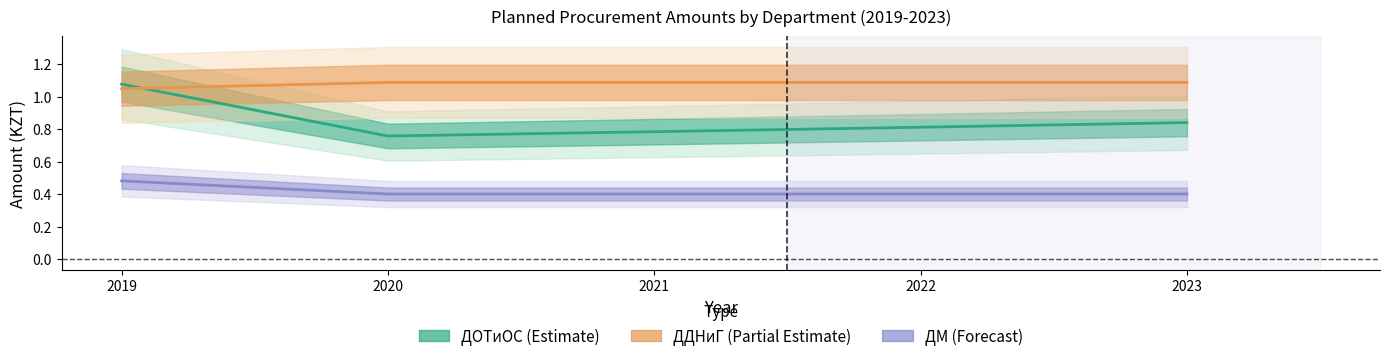

True or false: ДОТиОС and ДДНиГ intersect in this chart.

True